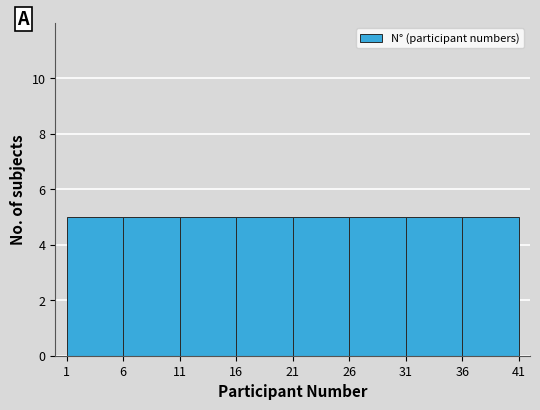

Reading left to right, transcribe this chart: for each bar, give the range it covers on the x-axis and its height. The values are not printed on the chart, so give them approximately, as read against the axis.

1 to 6: 5
6 to 11: 5
11 to 16: 5
16 to 21: 5
21 to 26: 5
26 to 31: 5
31 to 36: 5
36 to 41: 5